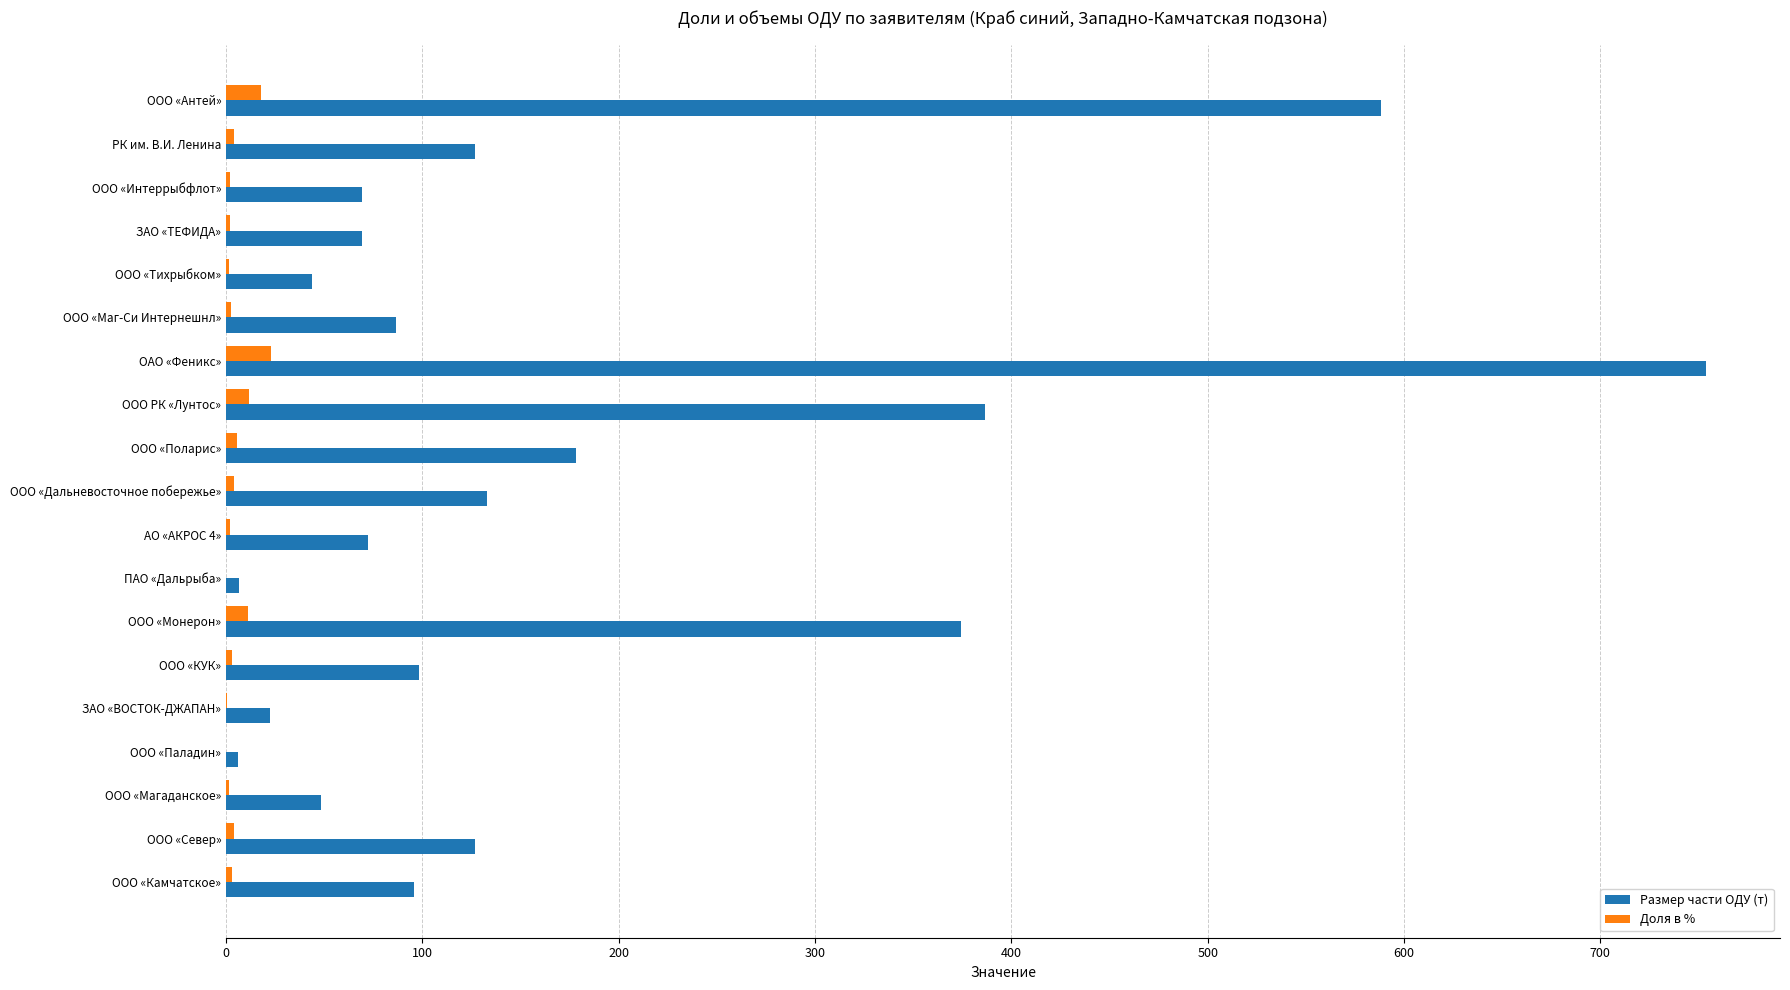

At which category does the chart reach its peak across all series?

ОАО «Феникс»